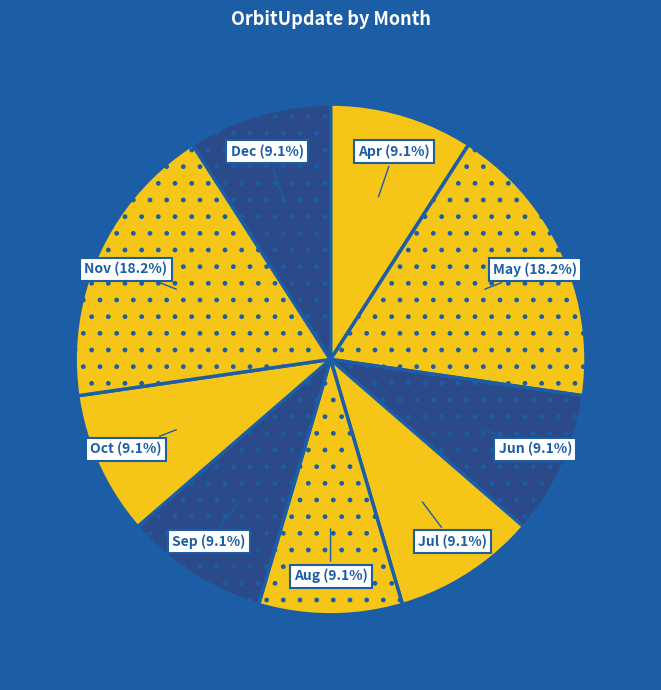

To the nearest percent, what is the average slice percentage?

11%